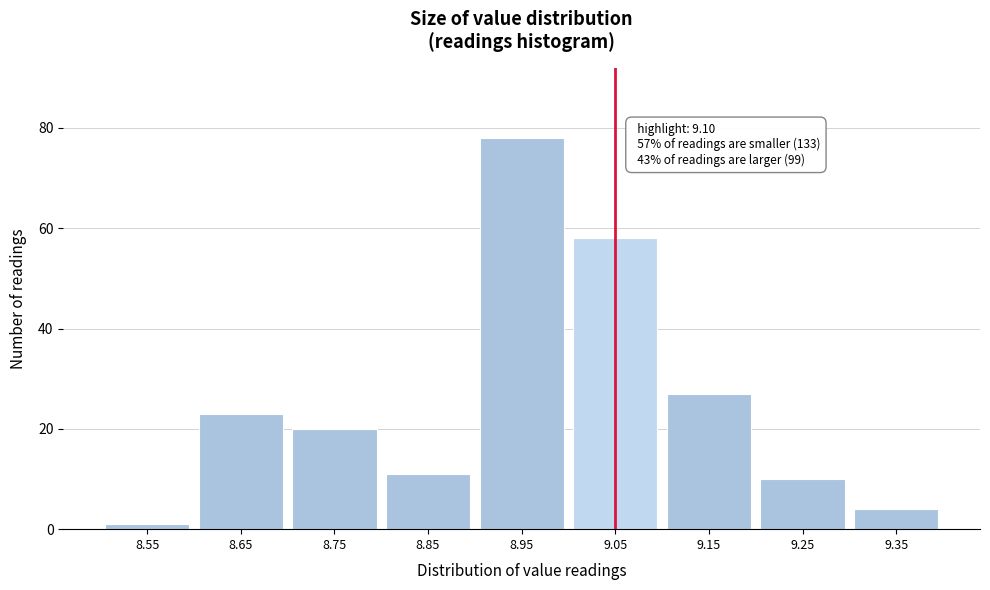

Reading left to right, list all the values displayed in this chart.

8.55=1	8.65=23	8.75=20	8.85=11	8.95=78	9.05=58	9.15=27	9.25=10	9.35=4